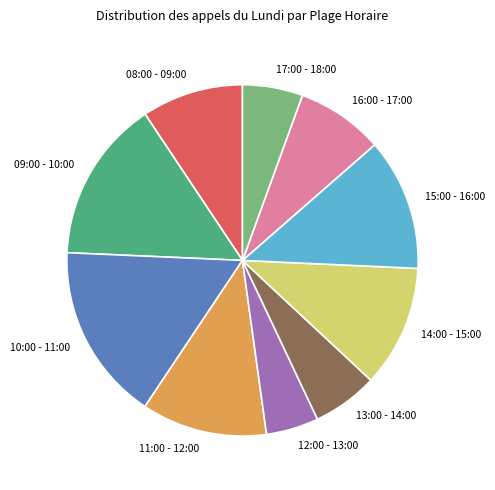

The 14:00 - 15:00 slice represents 11% of the pie. True or false?

True